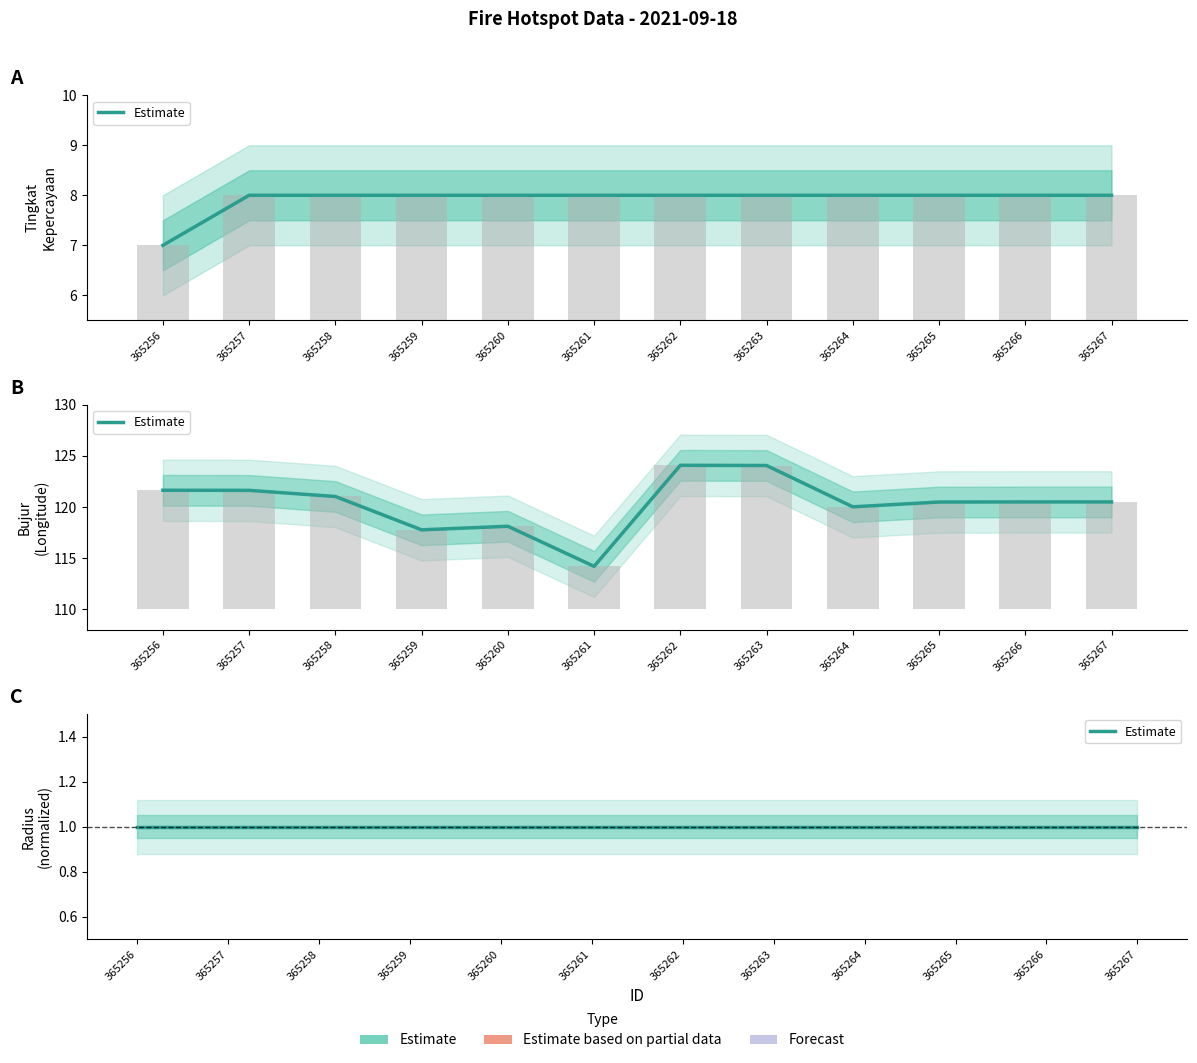

Reading left to right, transcribe all the data shown in this chart.

tingkat kepercayaan: 7.0	8.0	8.0	8.0	8.0	8.0	8.0	8.0	8.0	8.0	8.0	8.0
bujur: 121.6	121.6	121.0	117.8	118.1	114.2	124.1	124.1	120.0	120.5	120.5	120.5